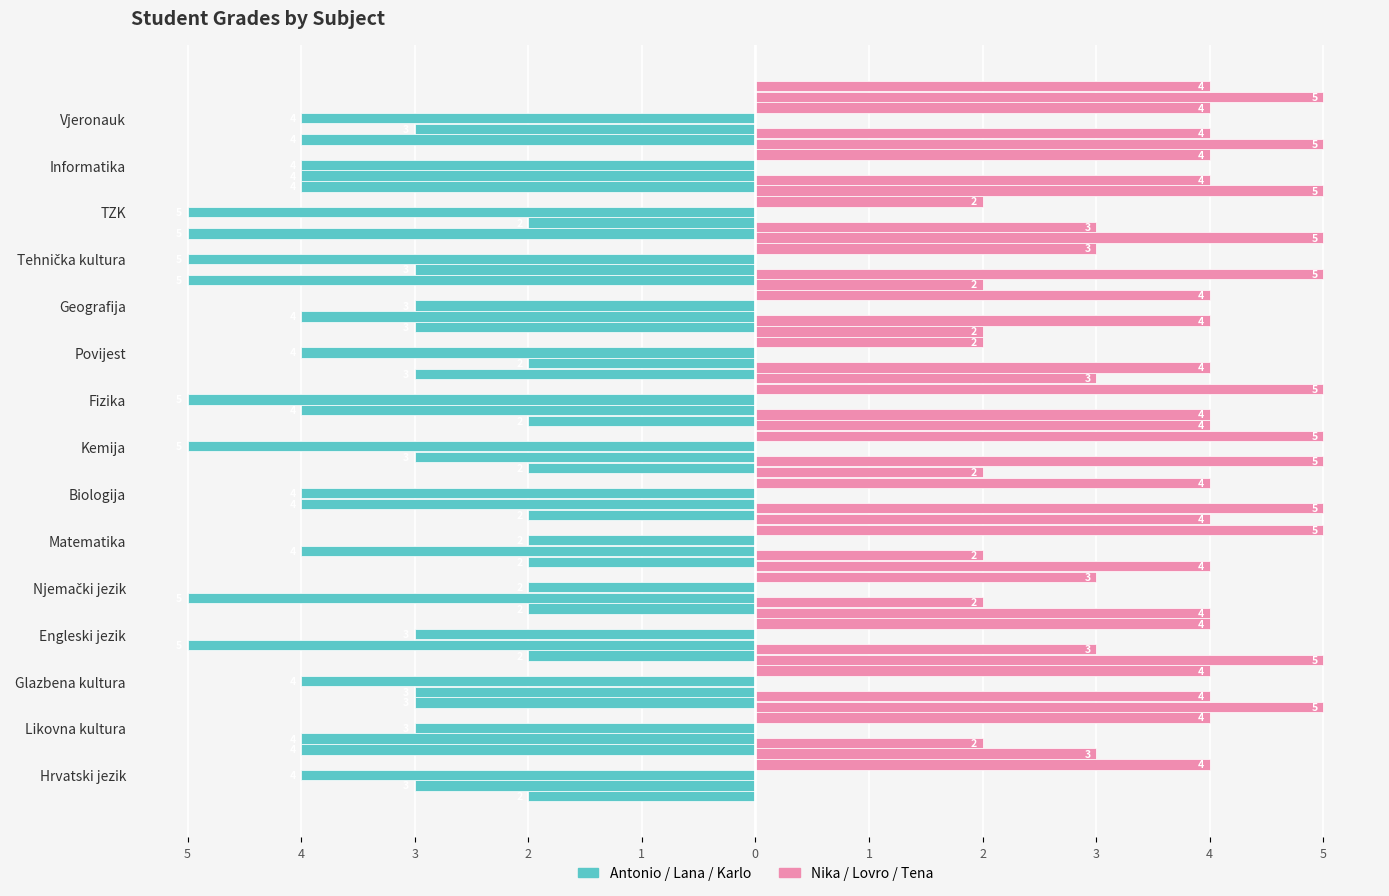

What are all the series names shown in the legend?

Antonio, Lana, Karlo, Nika, Lovro, Tena